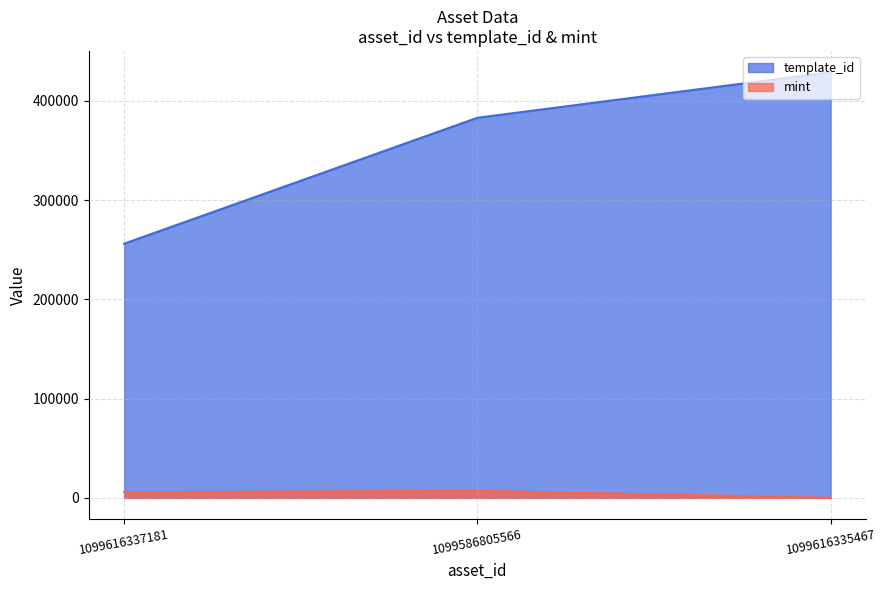

Which series changed the most between 1099616337181 and 1099616335467?

template_id